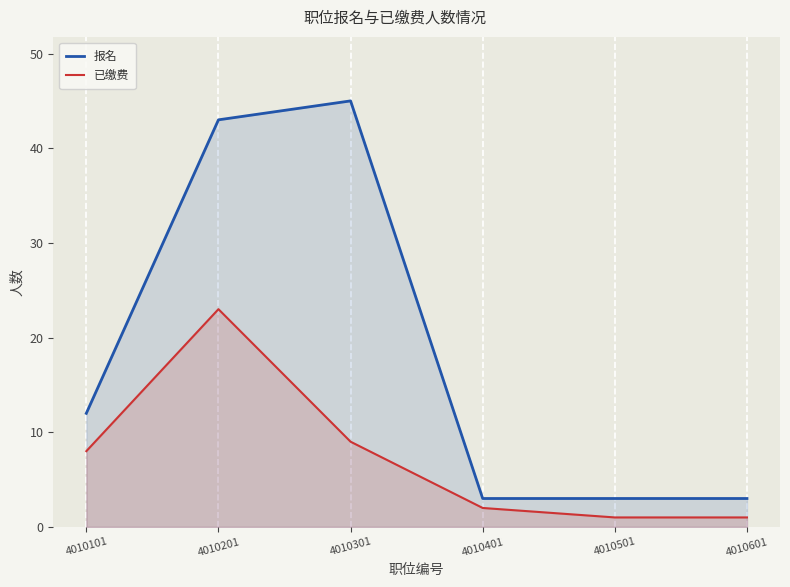

True or false: 报名 has a value of 3 at 4010401.

True